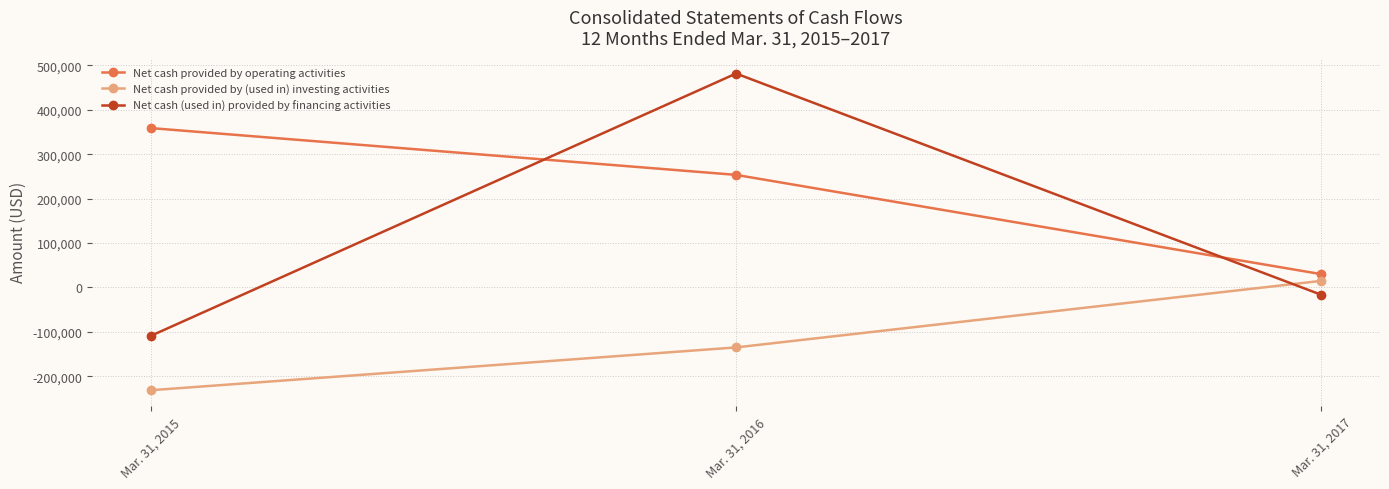

What is the average value of the Net cash (used in) provided by financing activities series?

118567